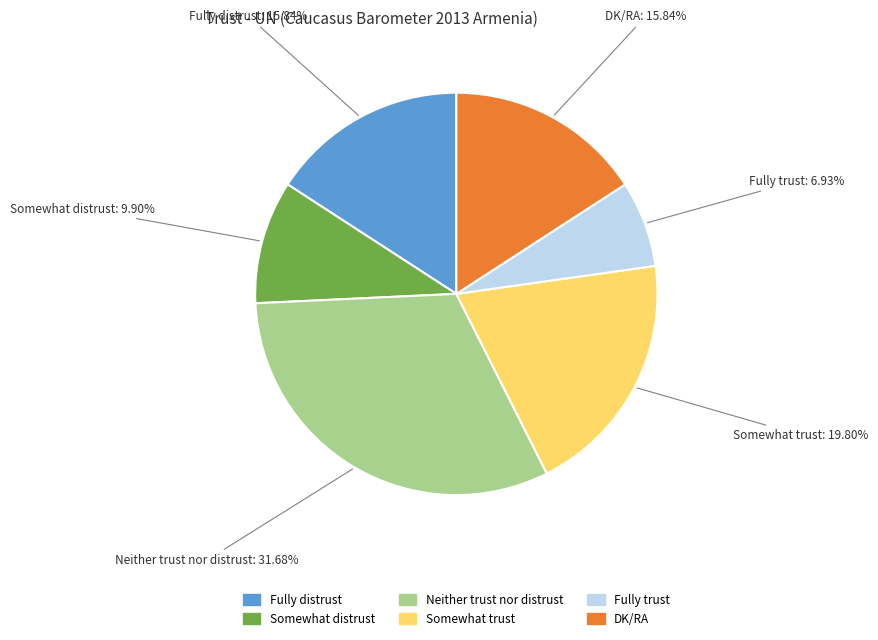

What is the smallest slice in the pie chart?

Fully trust